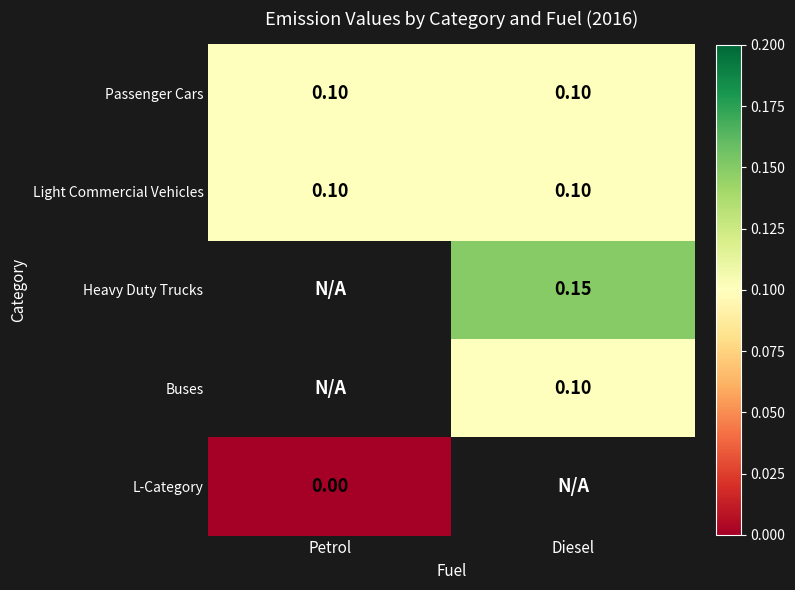

Is the value of Passenger Cars at Petrol greater than the value of L-Category at Petrol?

Yes